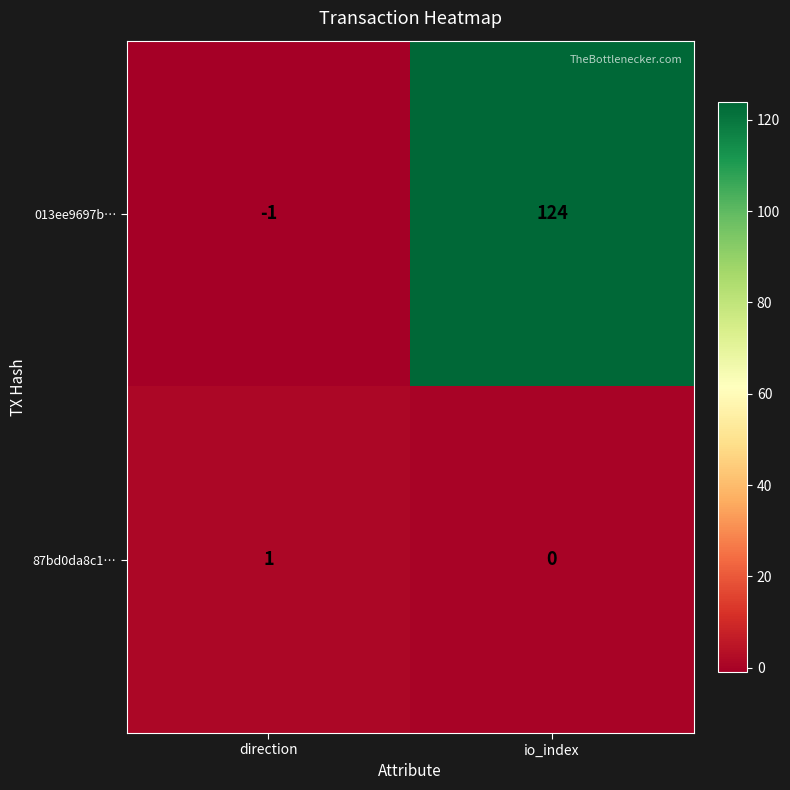

Which label corresponds to the largest value in the chart?

io_index